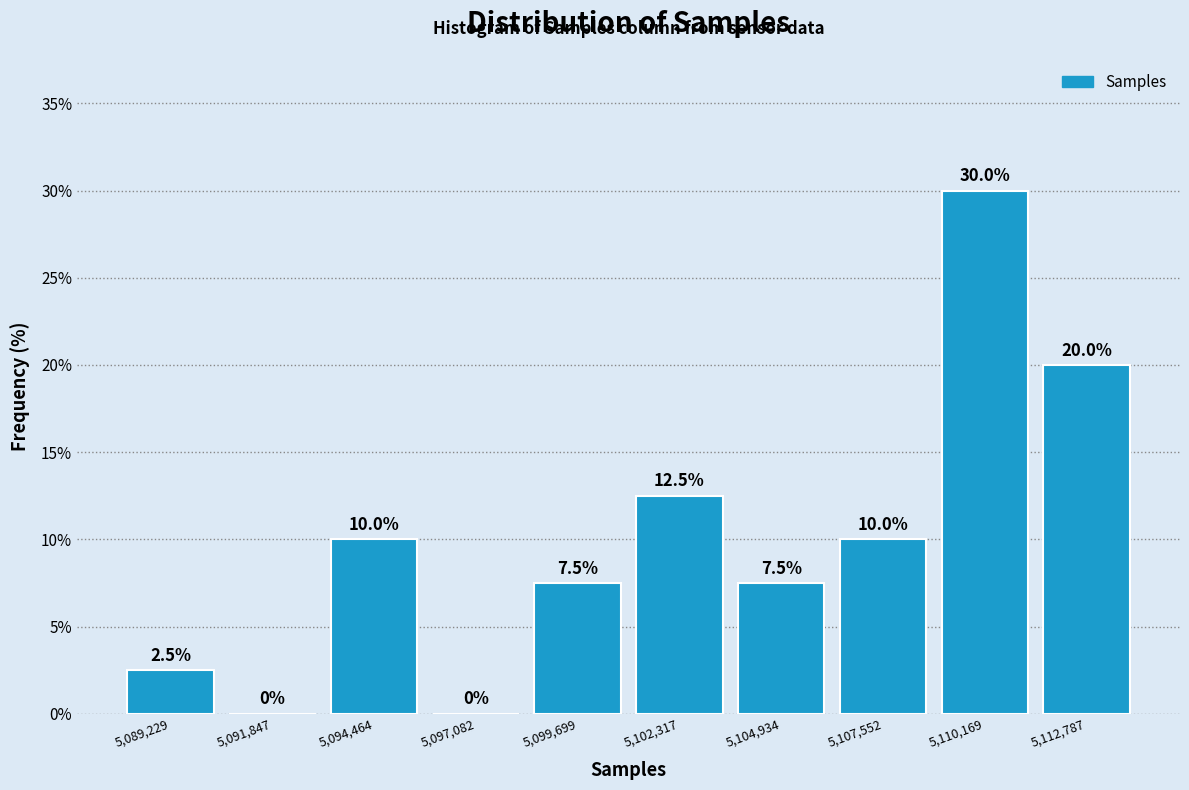

Reading left to right, transcribe this chart: for each bar, give the range it covers on the x-axis and its height. The bar edges are not printed on the chart, so give them approximately, as read against the axis.

5088000 to 5090500: 2.5
5090500 to 5093000: 0.0
5093000 to 5096000: 10.0
5096000 to 5098500: 0.0
5098500 to 5101000: 7.5
5101000 to 5103500: 12.5
5103500 to 5106000: 7.5
5106000 to 5109000: 10.0
5109000 to 5111500: 30.0
5111500 to 5114000: 20.0